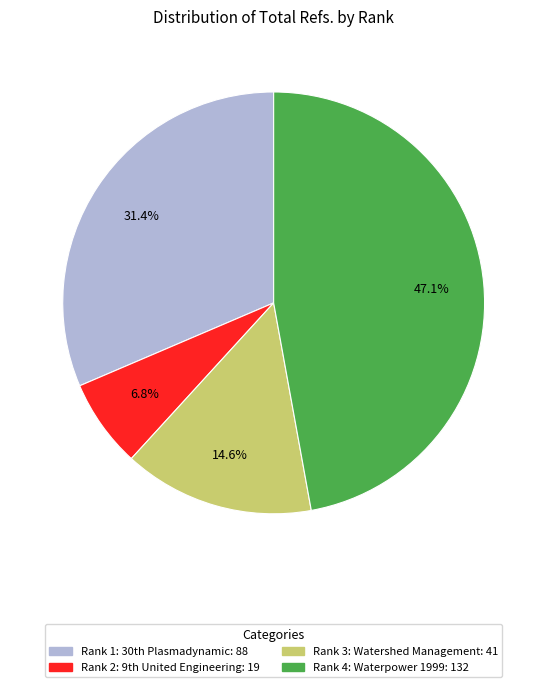

To the nearest percent, what percentage of the pie is Rank 4: Waterpower 1999?

47%